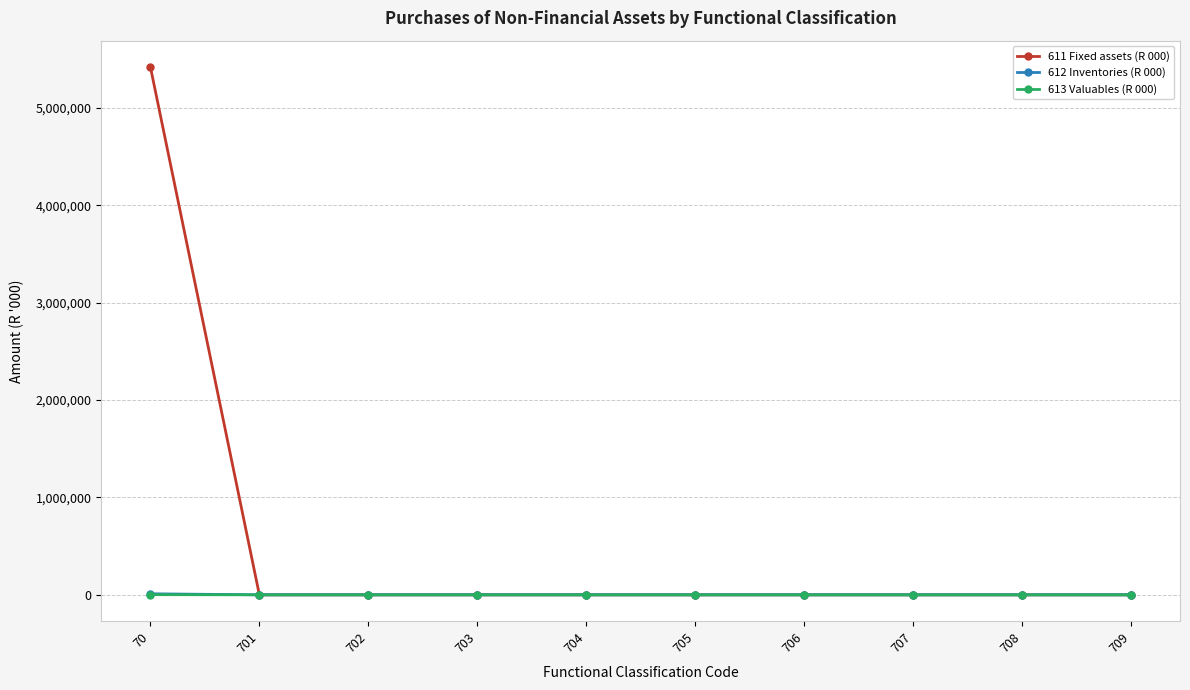

Count the number of data series in this chart.

3